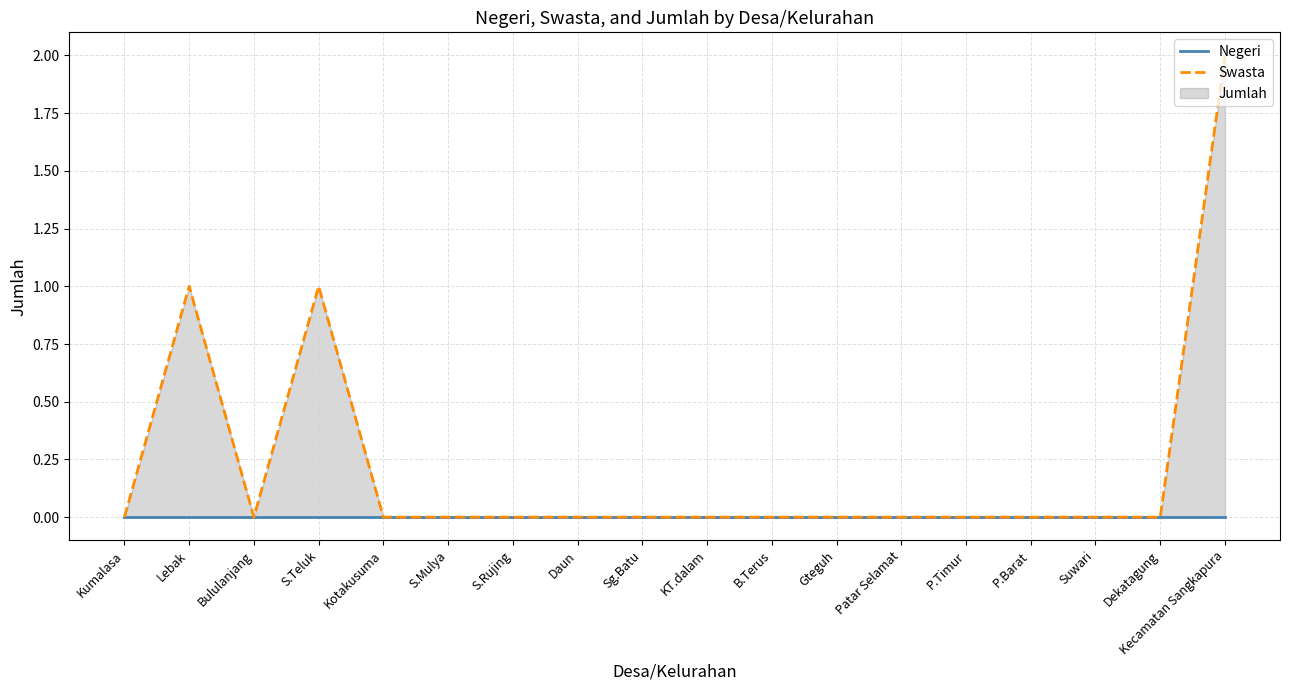

True or false: Negeri and Swasta intersect in this chart.

False